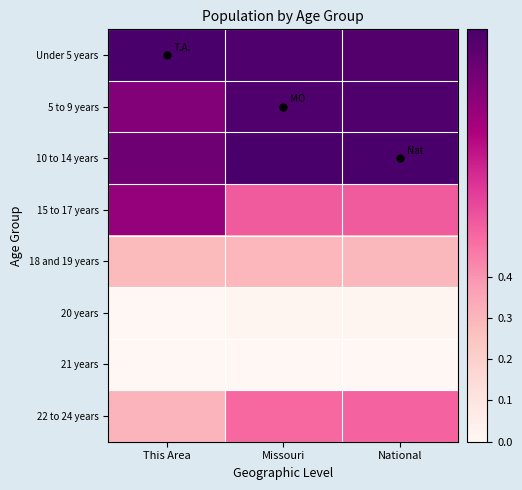

Reading left to right, what are all the values shown in this chart?

Under 5 years: This Area=1.0	Missouri=1.0	National=1.0
5 to 9 years: This Area=0.8	Missouri=1.0	National=1.0
10 to 14 years: This Area=0.9	Missouri=1.0	National=1.0
15 to 17 years: This Area=0.8	Missouri=0.5	National=0.5
18 and 19 years: This Area=0.3	Missouri=0.3	National=0.3
20 years: This Area=0.0	Missouri=0.0	National=0.0
21 years: This Area=0.0	Missouri=0.0	National=0.0
22 to 24 years: This Area=0.3	Missouri=0.5	National=0.5